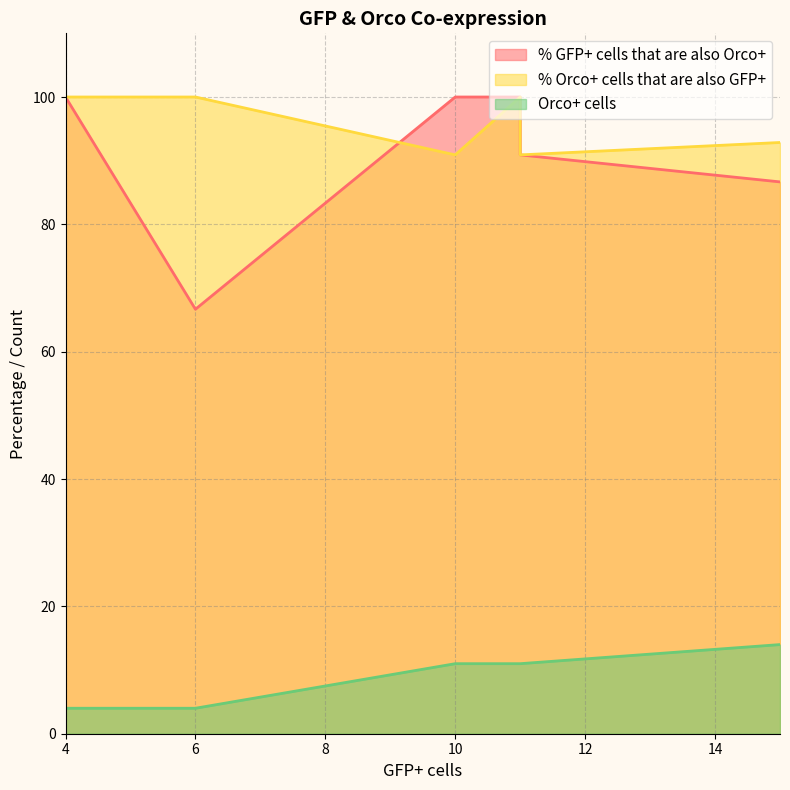

What is the sum of all % GFP+ cells that are also Orco+ values?

544.2